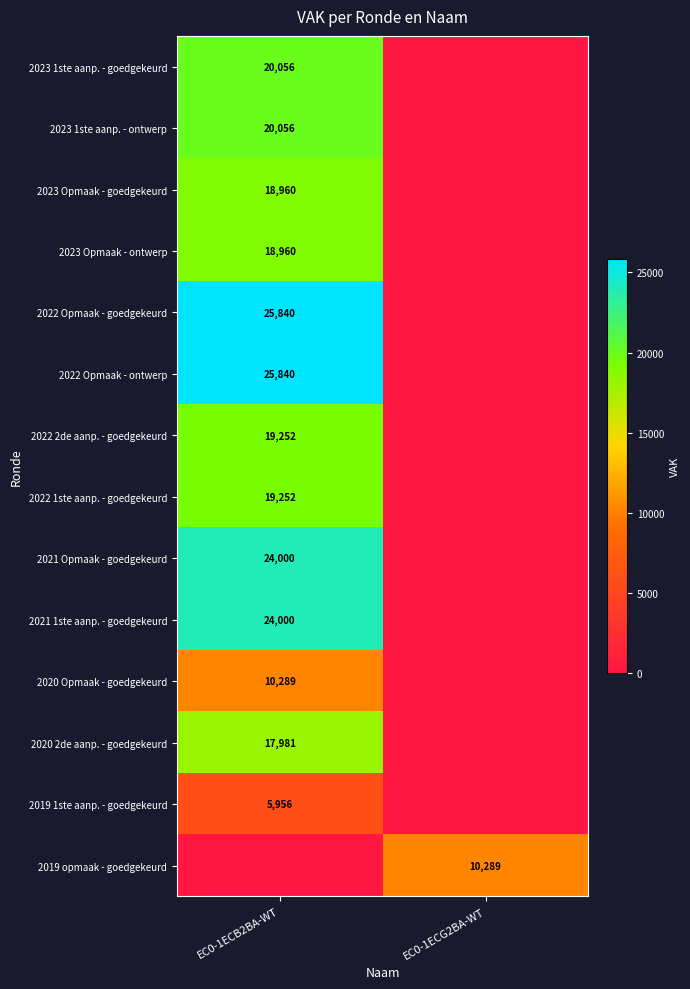

Count the number of categories in the chart.

2